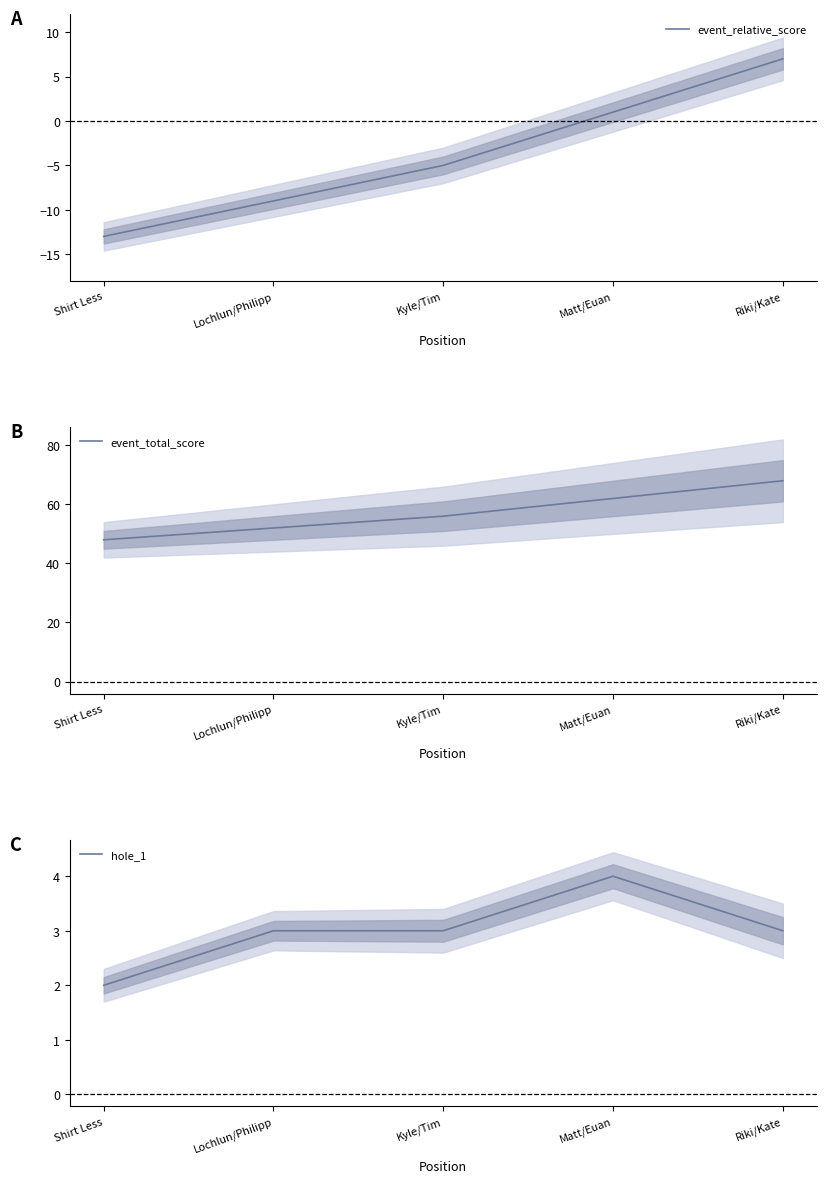

At which category does hole_1 reach its first local peak?

Matt/Euan